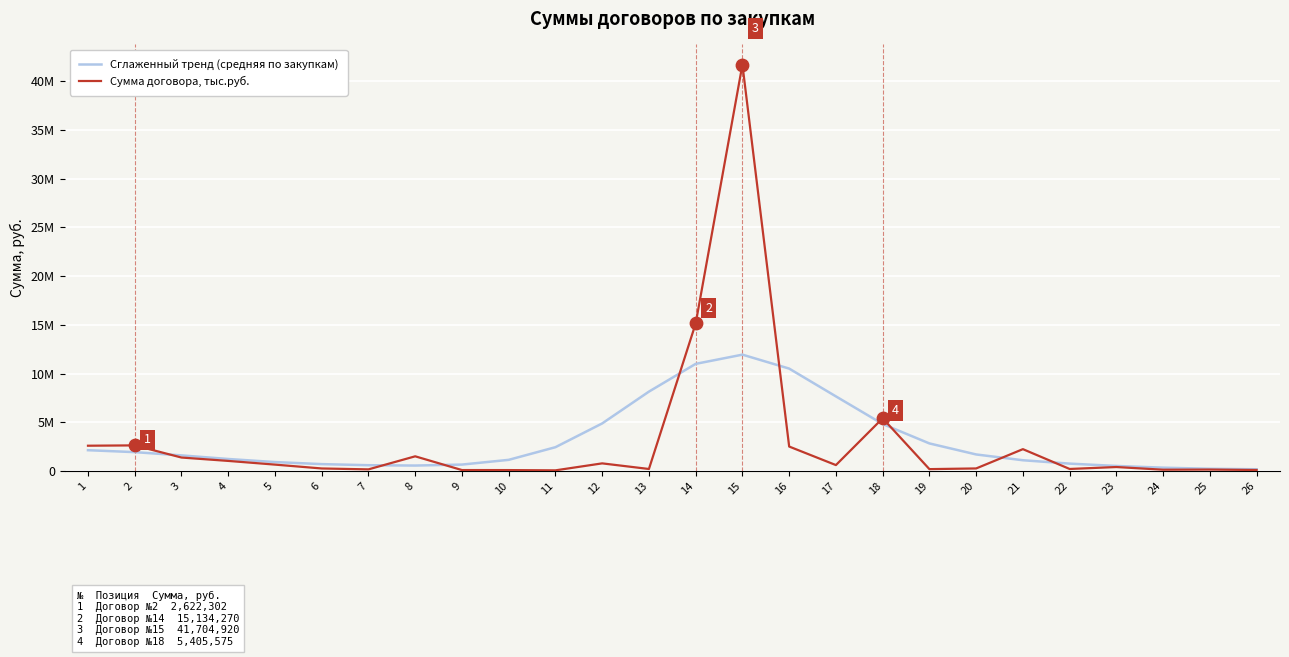

Which series has the largest total across all categories?

Сумма договора, тыс.руб.